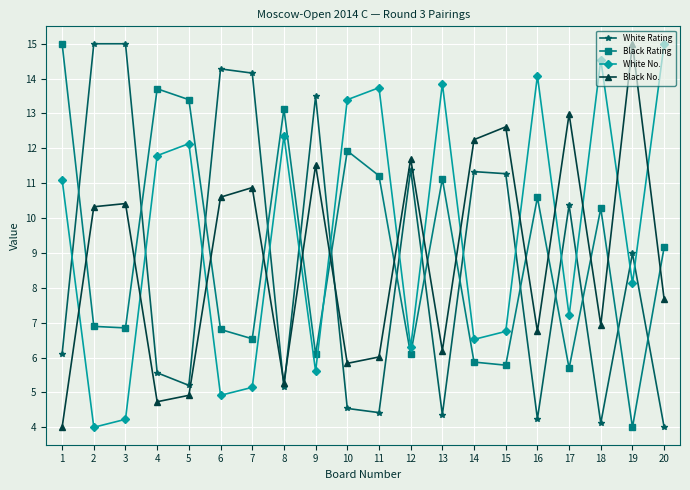

What value does the White Rating series have at 1?

6.1